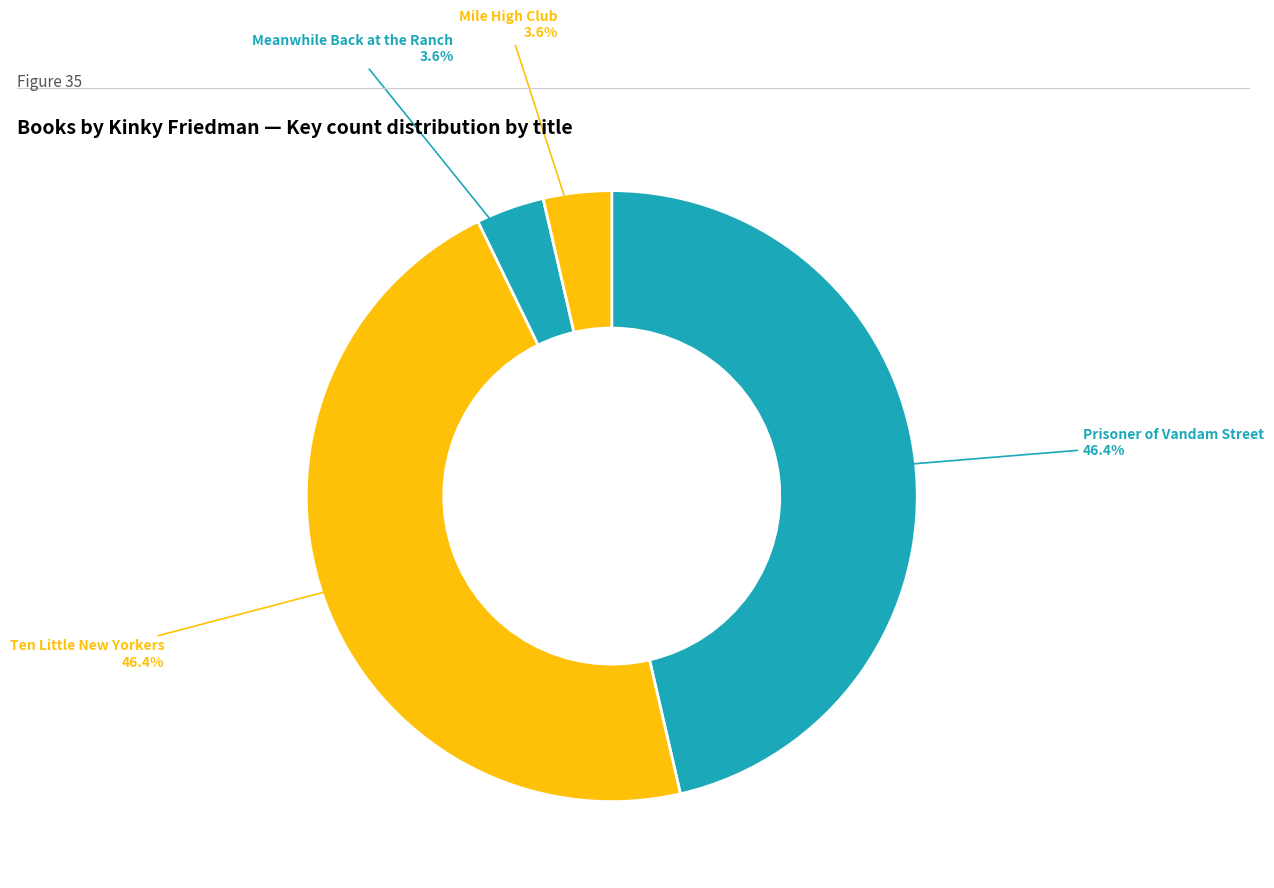

How many segments does this pie chart have?

4